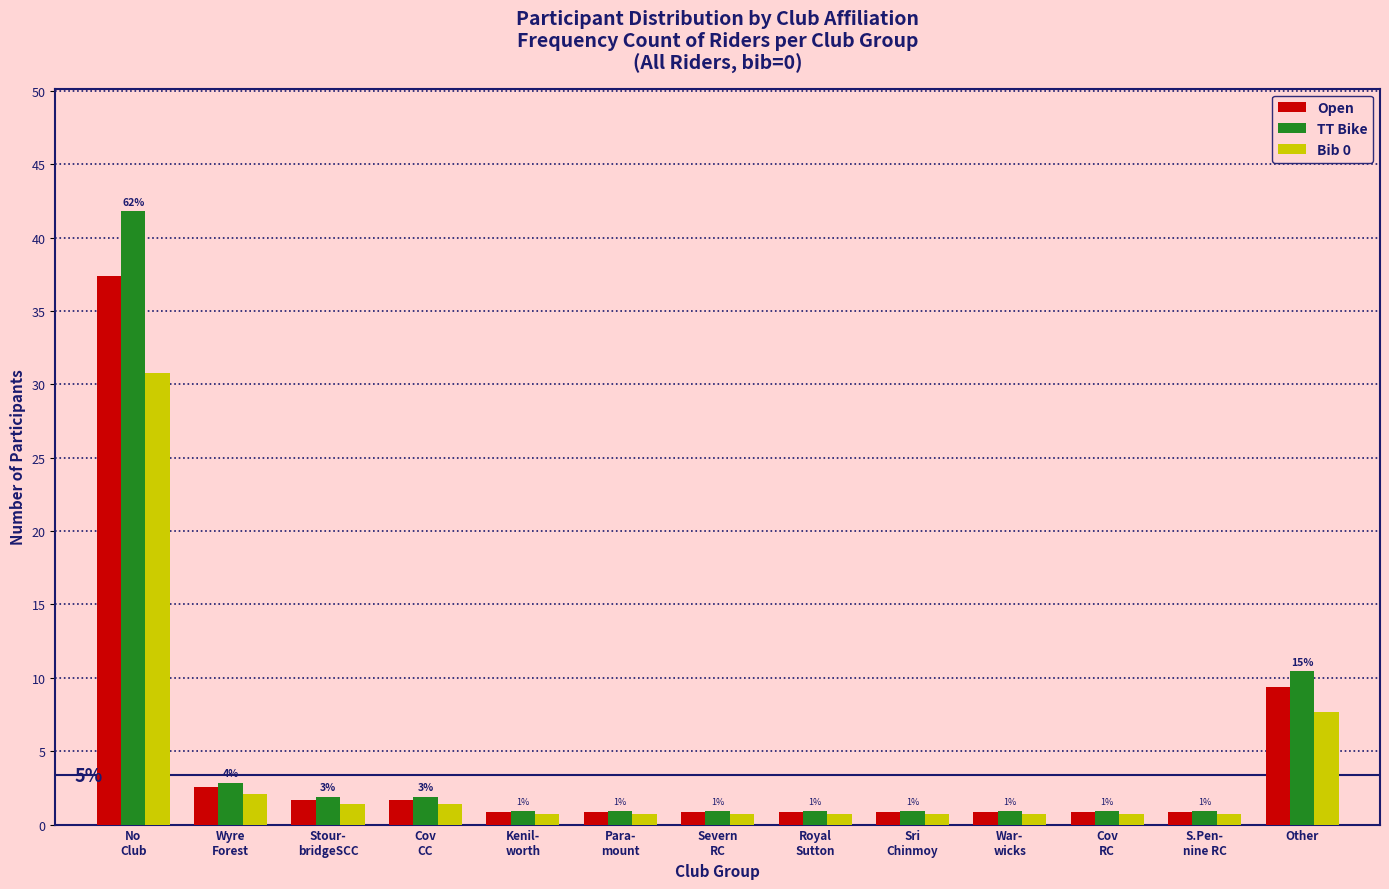

What is the maximum value shown in the chart?

41.8